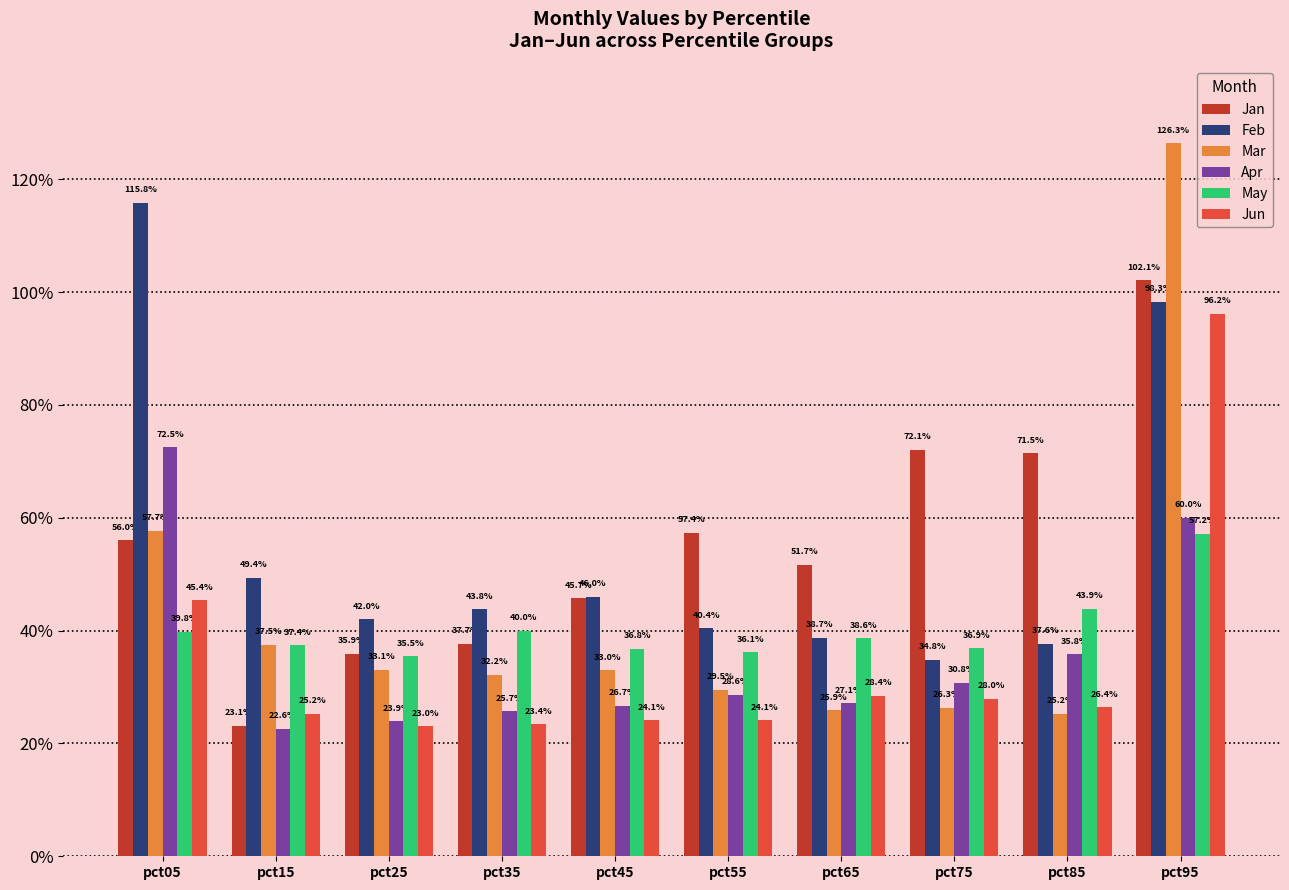

Which label corresponds to the largest value in the chart?

pct95